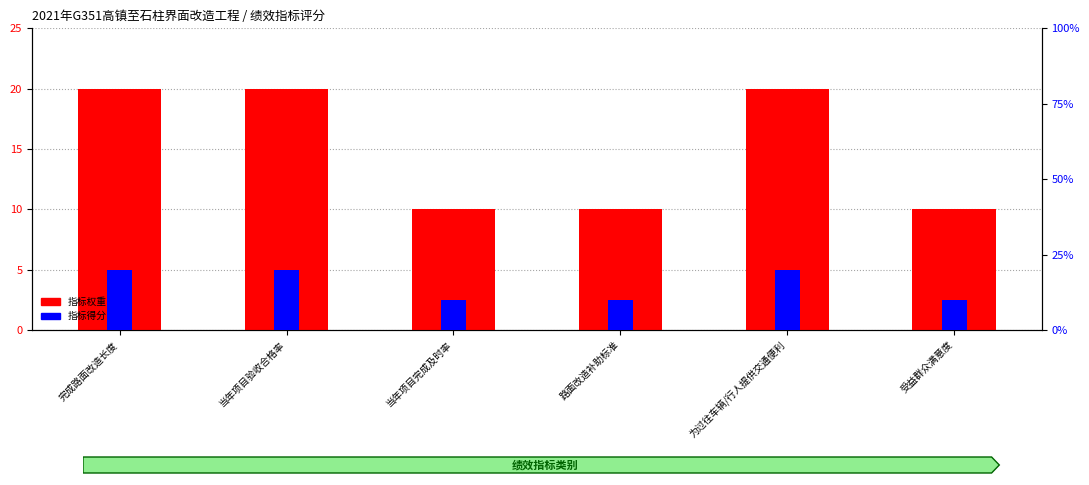

Are the bars grouped side by side (vs. stacked)?

Yes